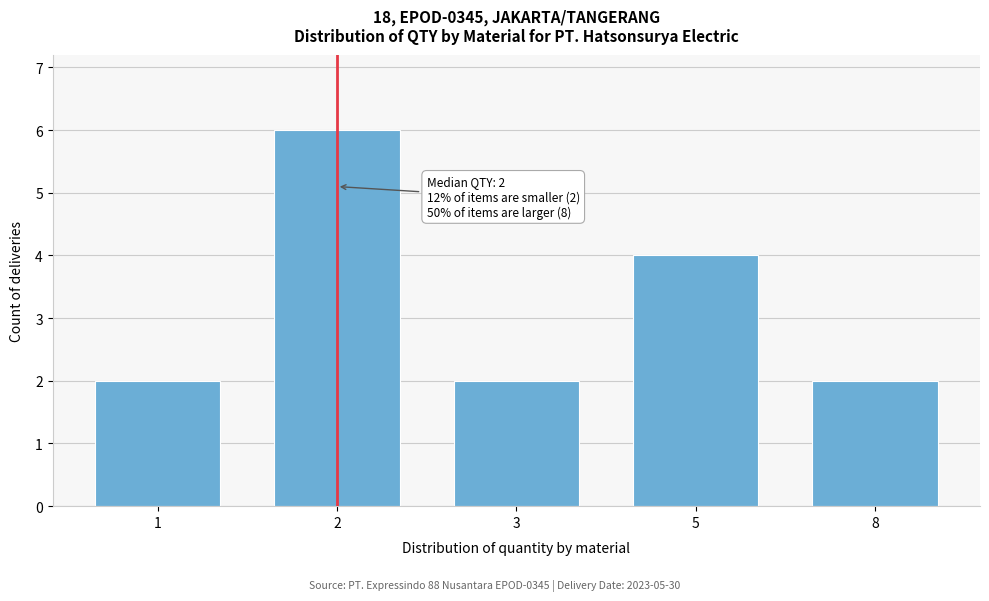

Reading left to right, transcribe all the data shown in this chart.

1=2	2=6	3=2	5=4	8=2